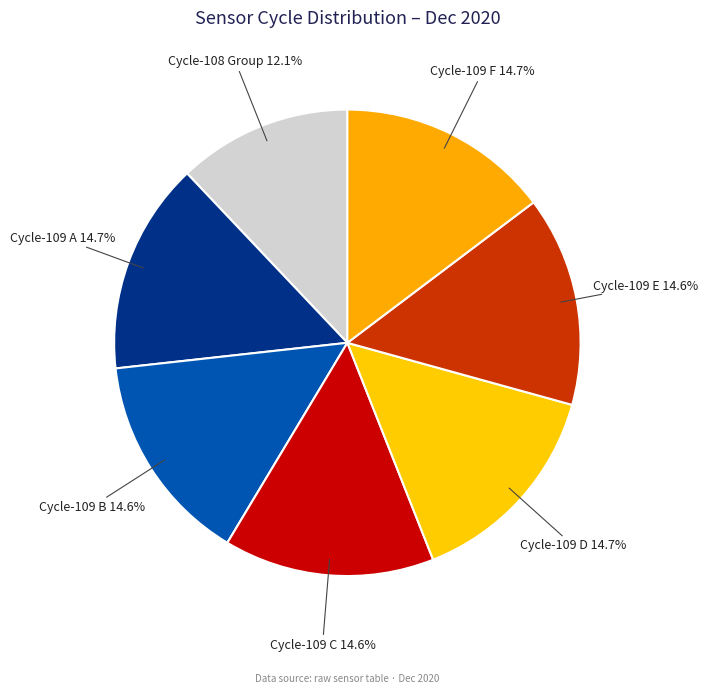

How many segments does this pie chart have?

7